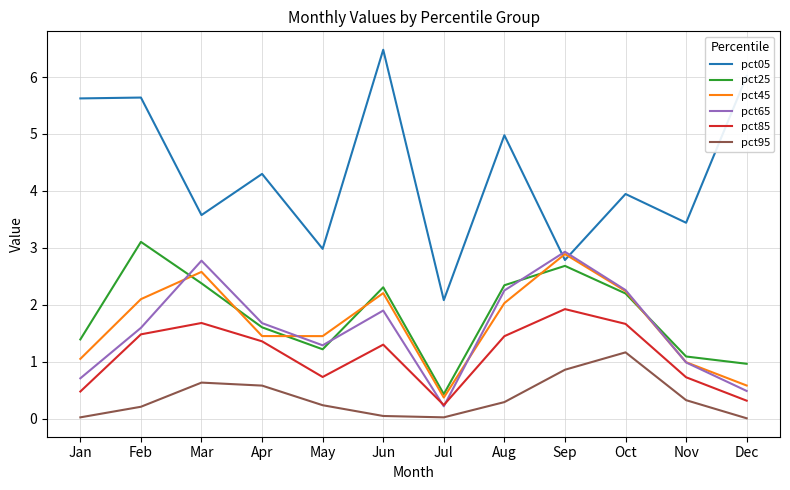

True or false: pct85 has more than 0 interior local peaks.

True